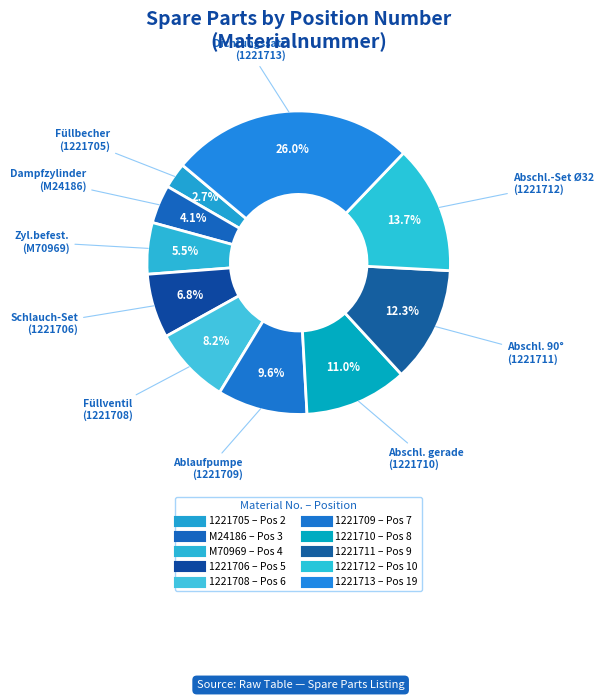

Between 1221711 and 1221710, which is larger?

1221711